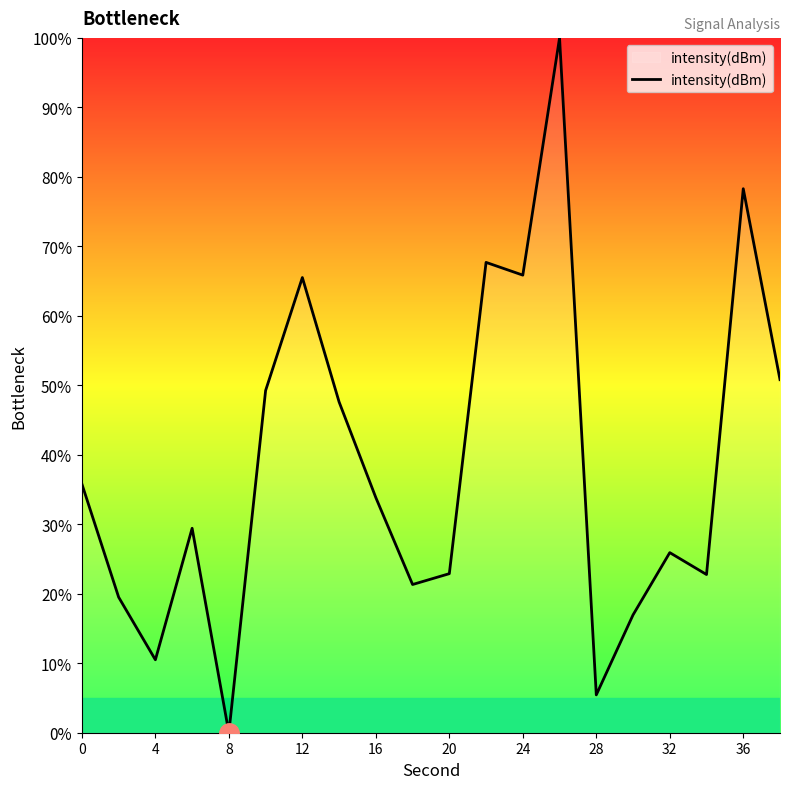

What is the maximum value shown in the chart?

100.0